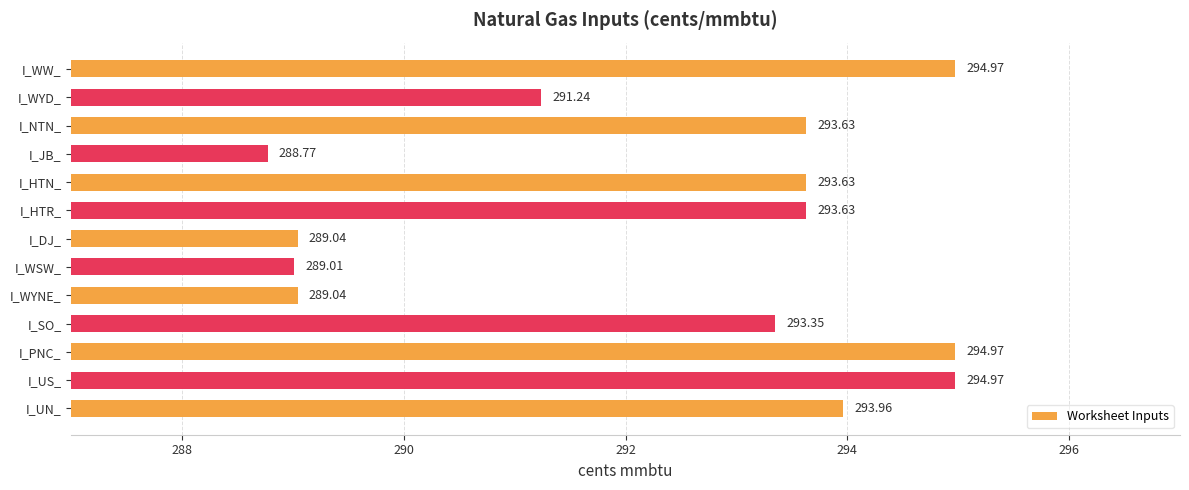

What is the ratio of the value at I_WYNE_ to the value at I_SO_?

1.0